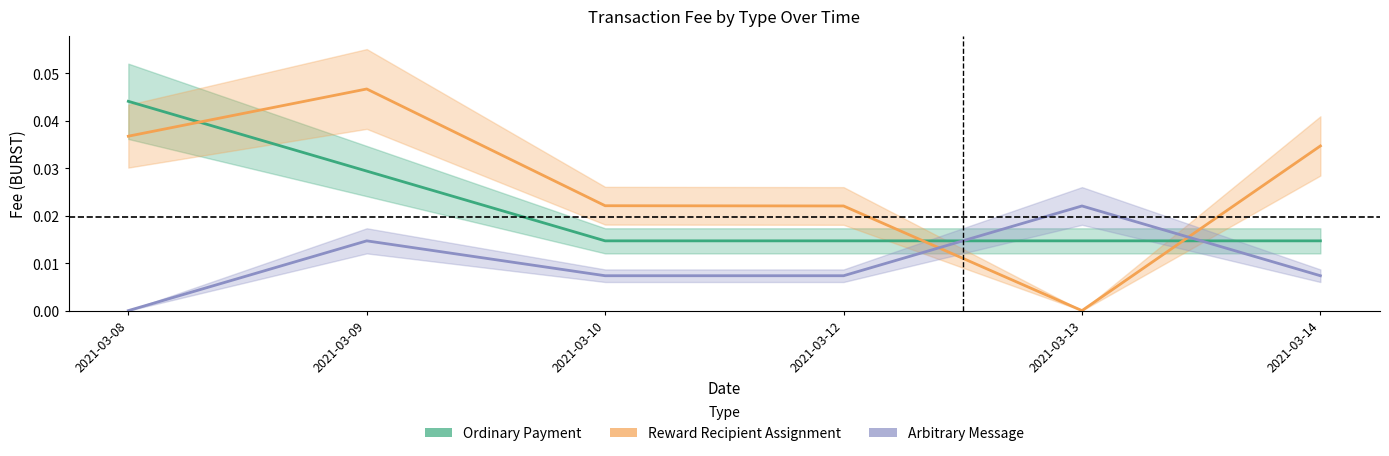

Where is the first local minimum for Reward Recipient Assignment?

2021-03-13